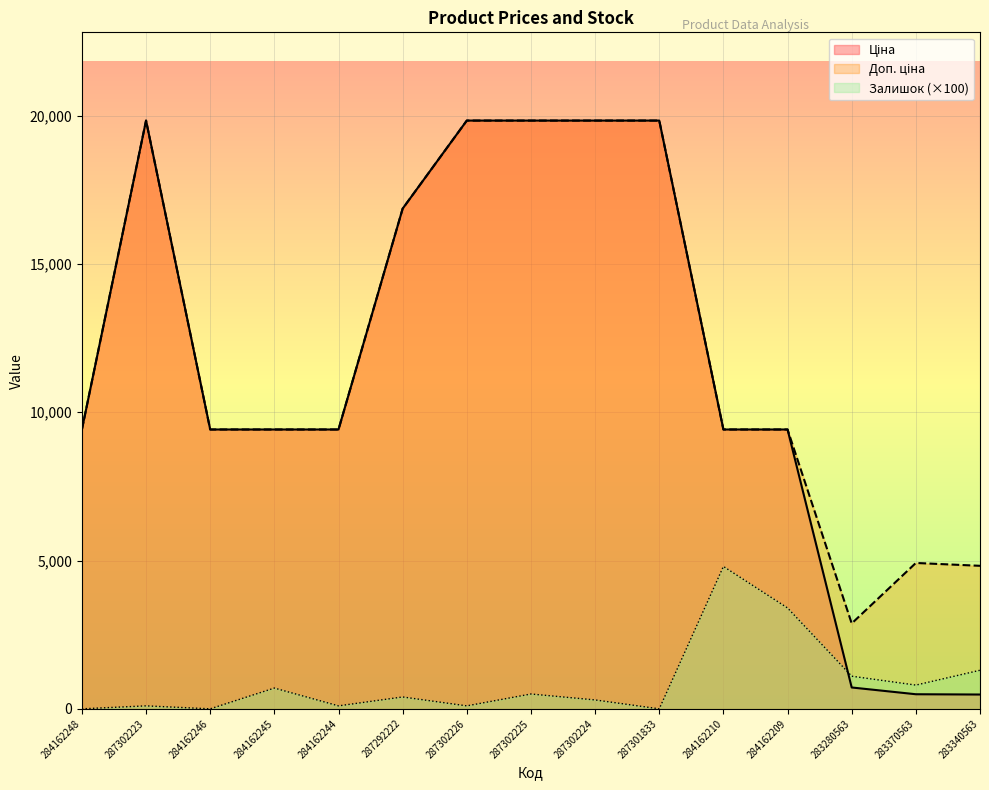

How many values in the Ціна series are below 9416?

3